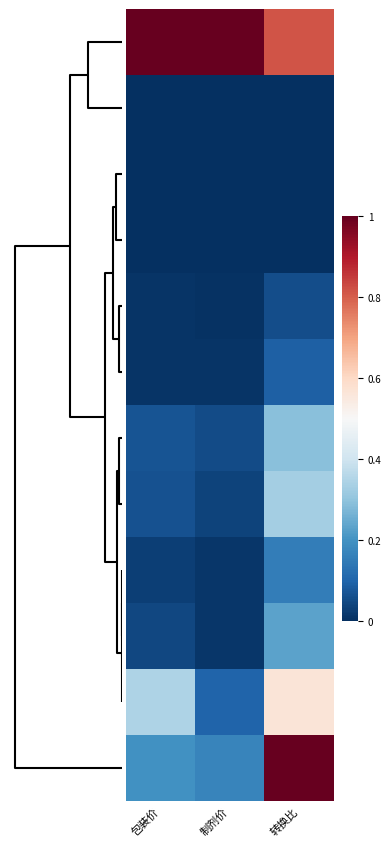

At how many categories does at least one series exceed 0?

3